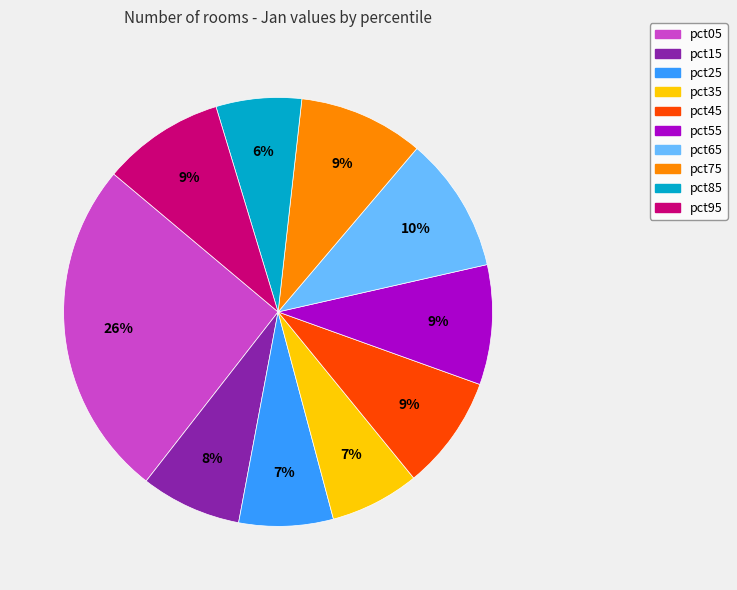

To the nearest percent, what is the combined percentage of pct55 and pct25?

16%